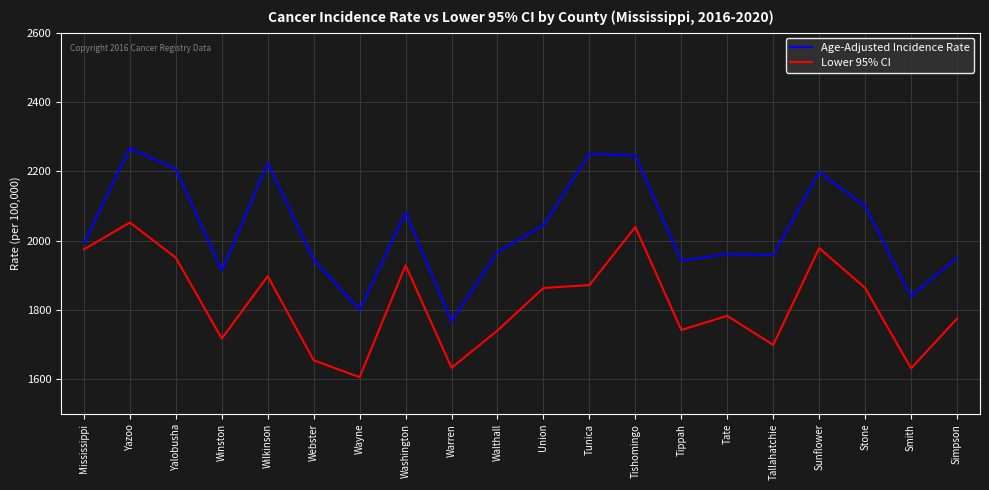

Between Mississippi and Smith, which series saw the biggest shift?

Lower 95% CI